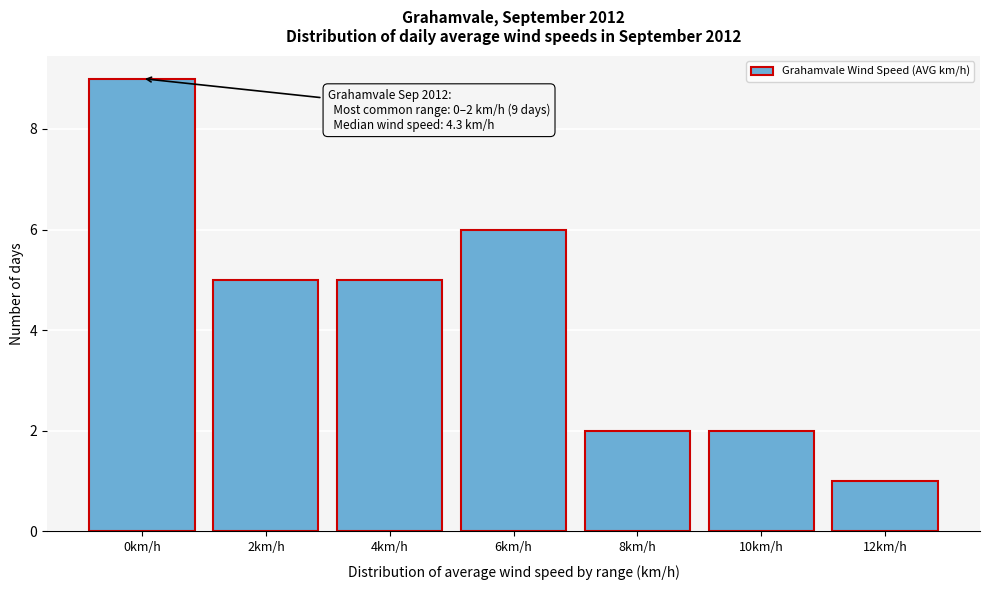

Reading left to right, list all the values displayed in this chart.

0km/h=9	2km/h=5	4km/h=5	6km/h=6	8km/h=2	10km/h=2	12km/h=1